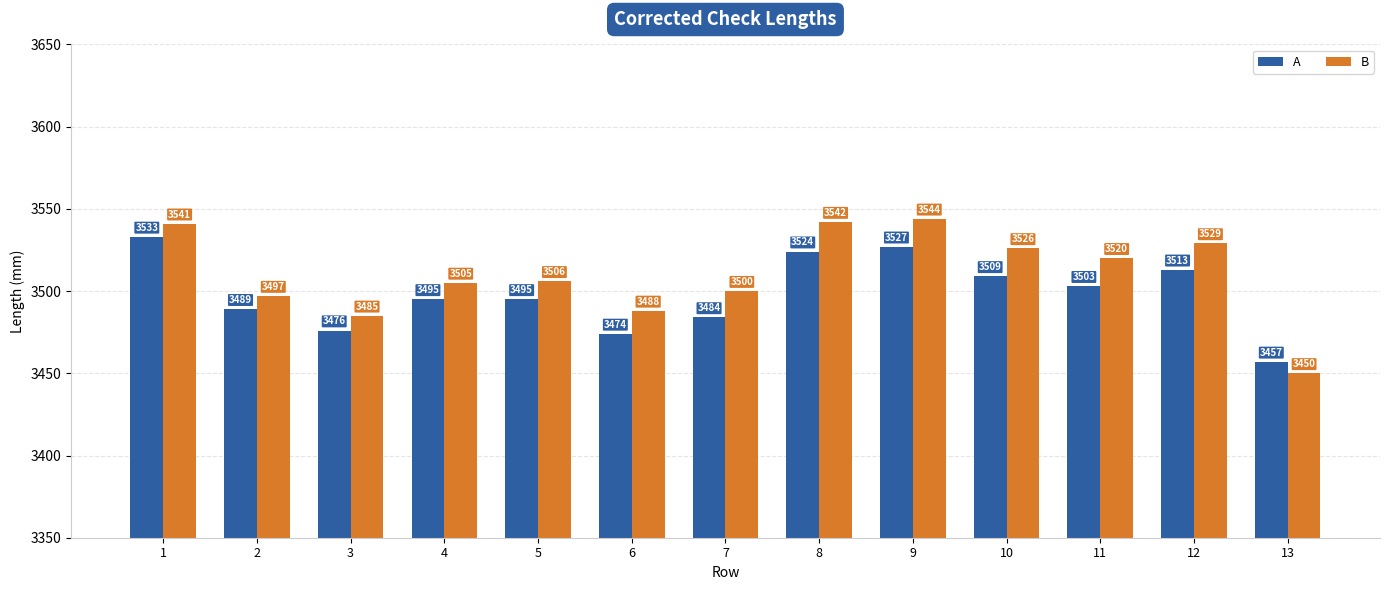

Which category has the lowest value in the B series?

13